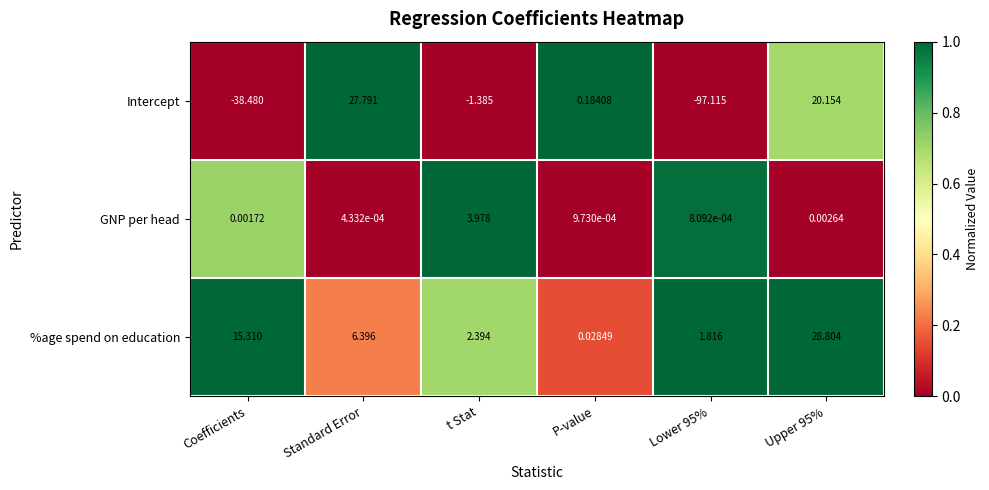

How many distinct data groups are displayed?

3